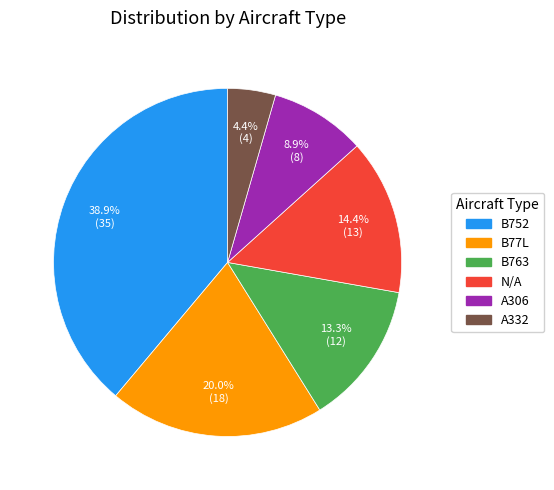

Rank the categories by value from highest to lowest.

B752, B77L, N/A, B763, A306, A332